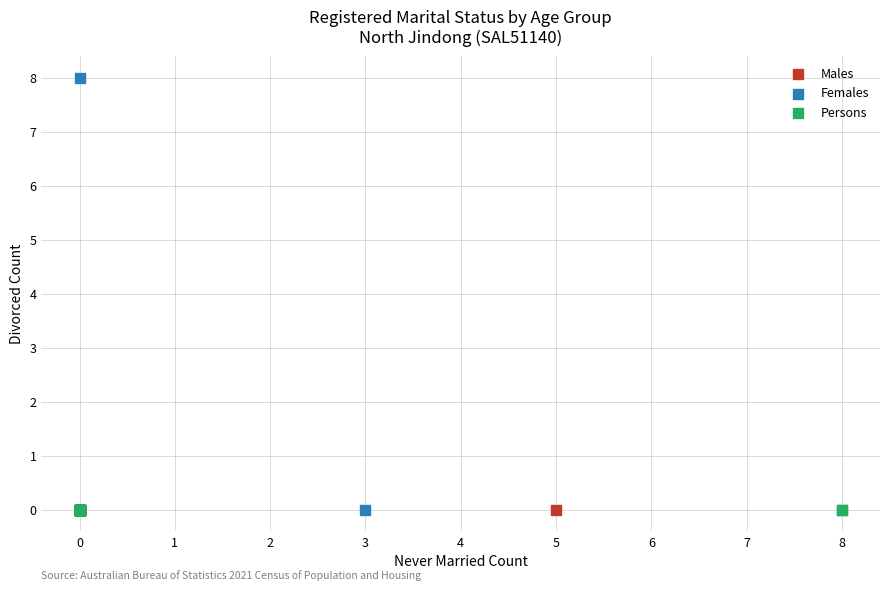

Which series contains the highest Y value?

Females